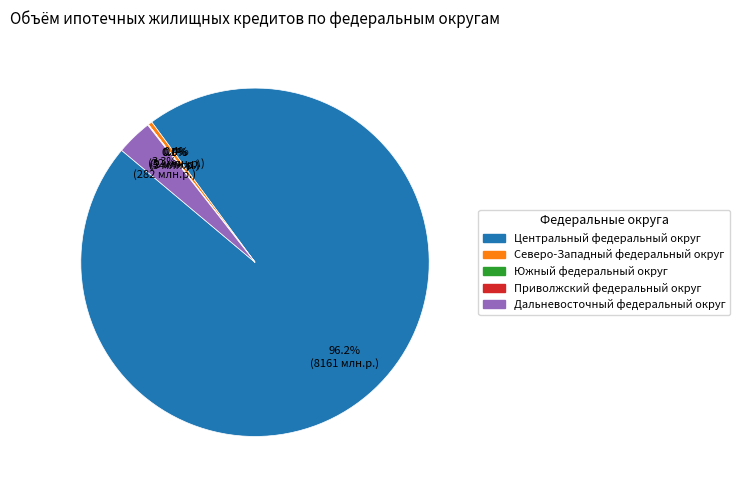

Does any single category account for the majority?

Yes